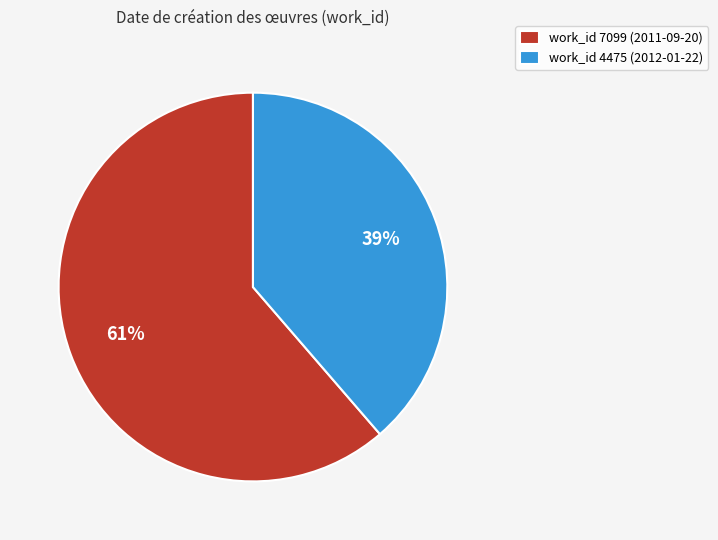

Rank the categories by value from lowest to highest.

work_id 4475 (2012-01-22), work_id 7099 (2011-09-20)